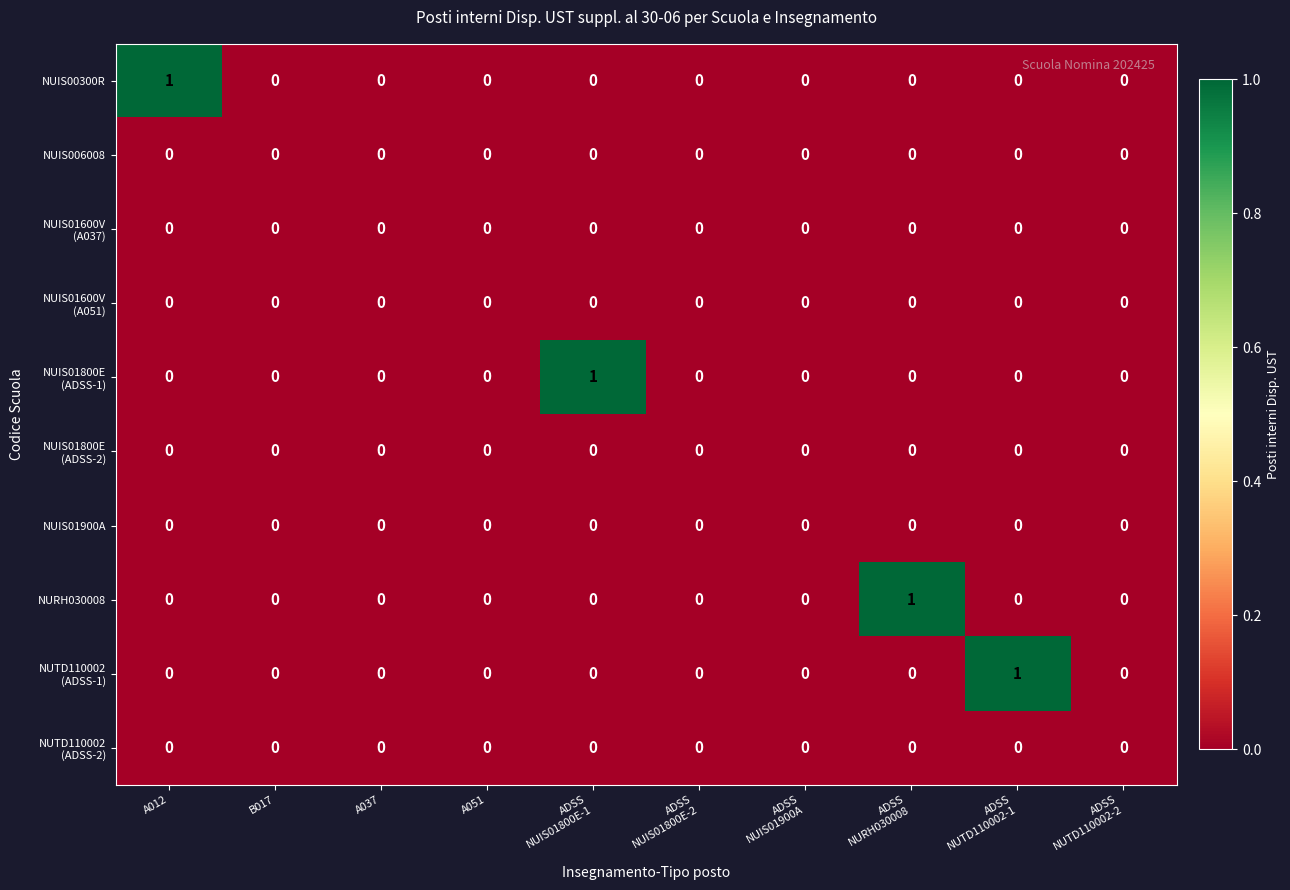

How many NUIS00300R values are between 0 and 1?

10